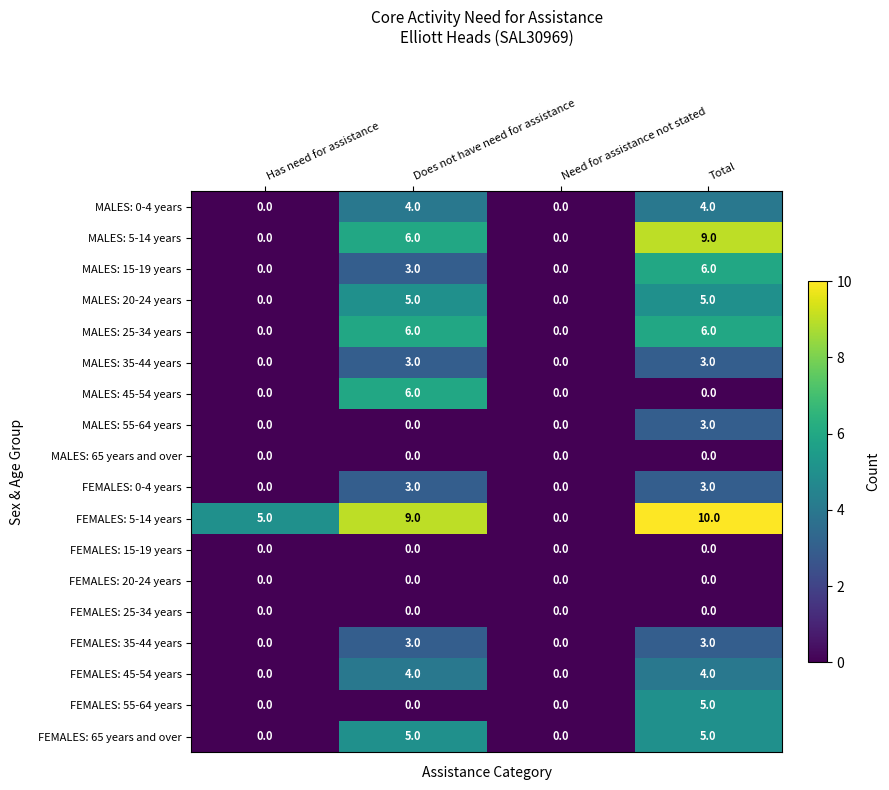

Which series changed the most between Does not have need for assistance and Need for assistance not stated?

FEMALES: 5-14 years